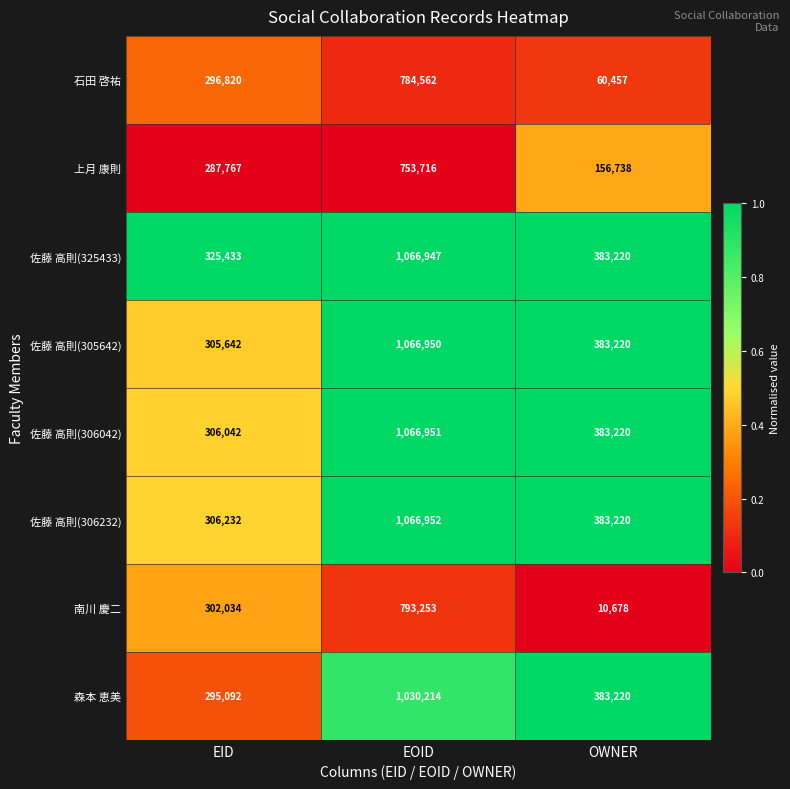

Which series has the largest total across all categories?

佐藤 高則(325433)